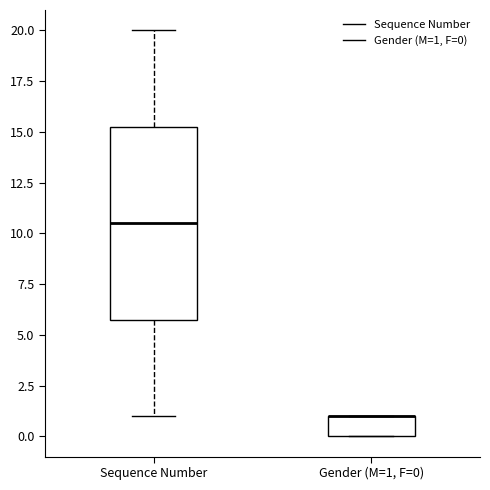

Reading left to right, transcribe this box plot: for each box, give where its median line is, the range the box spans, and where its two whiskers end, as read against the y-axis. The values are not printed on the chart, so give them approximately, as read against the axis.

Sequence Number: median 10.5, box 6.0 to 15.5, whiskers 1.0 to 20.0
Gender (M=1, F=0): median 1.0 (drawn on the box's upper edge), box 0.0 to 1.0, whiskers 0.0 to 1.0